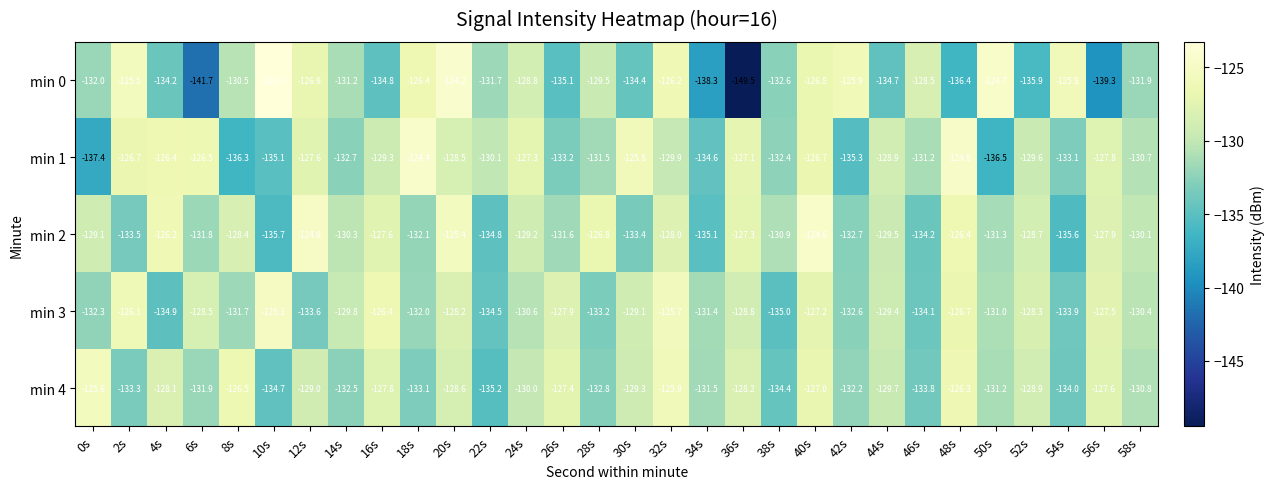

Where does the min 1 series first go above -129?

2s